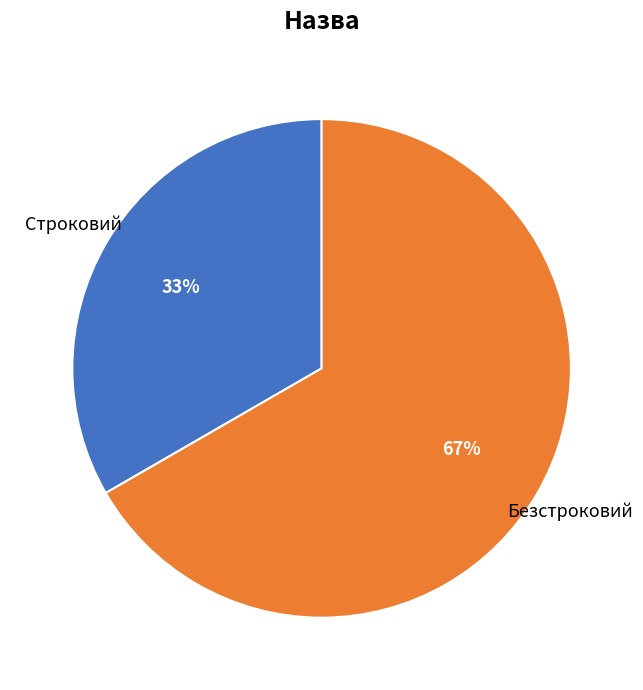

What is the ratio of the value at Строковий to the value at Безстроковий?

0.5